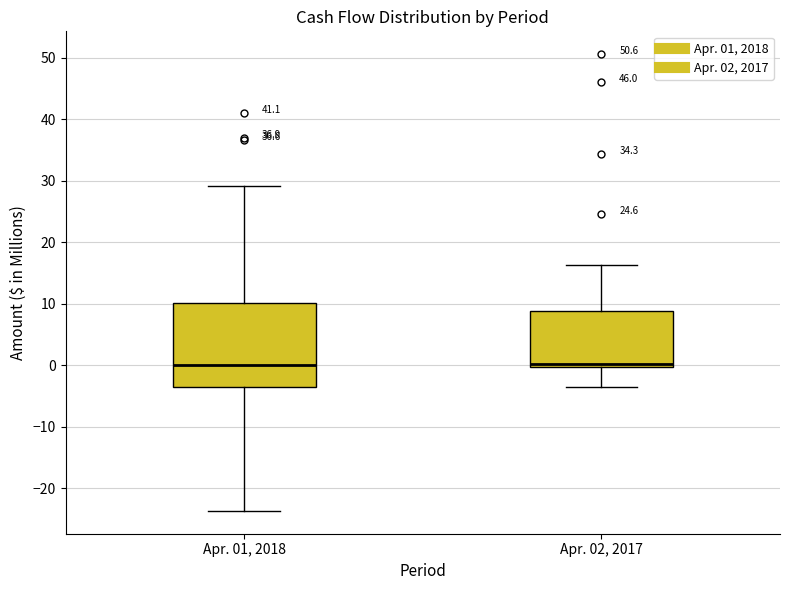

Reading left to right, read every box against the y-axis: the position of its median line, the range the box covers, and the ends of its whiskers. The values are not printed on the chart, so give them approximately, as read against the axis.

Apr. 01, 2018: median 0, box -3 to 10, whiskers -24 to 29
Apr. 02, 2017: median 0 (just above the box's lower edge), box 0 to 9, whiskers -3 to 16